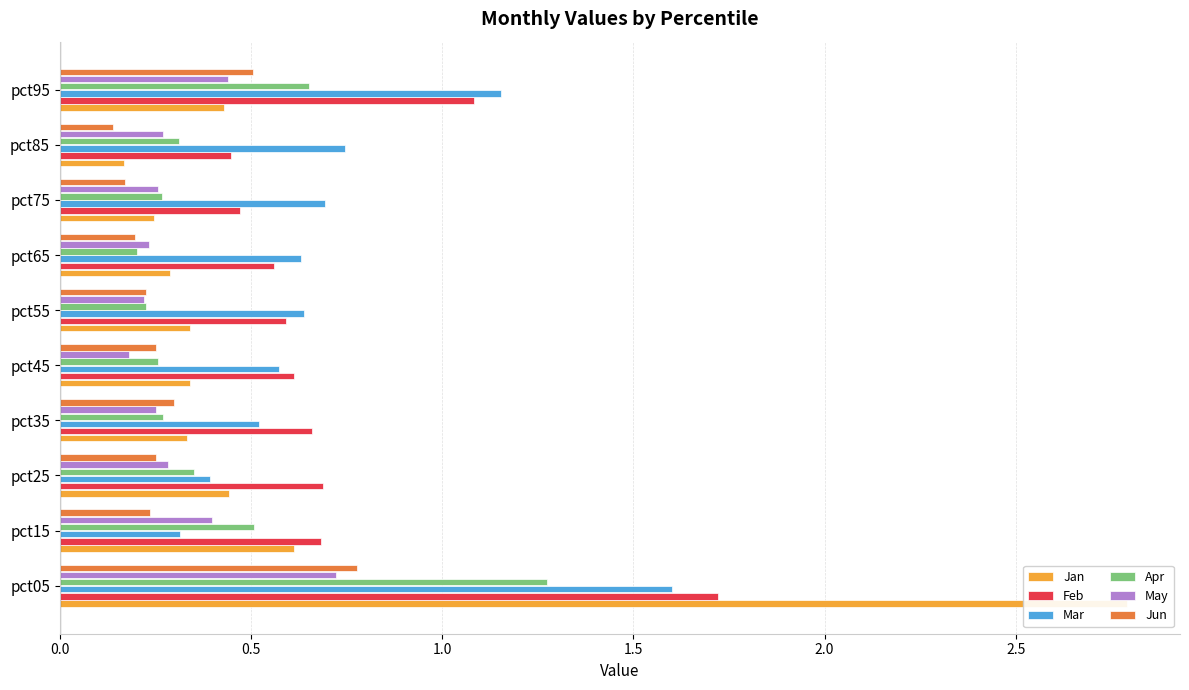

What is the difference between the maximum and second lowest values in the Apr series?

1.0